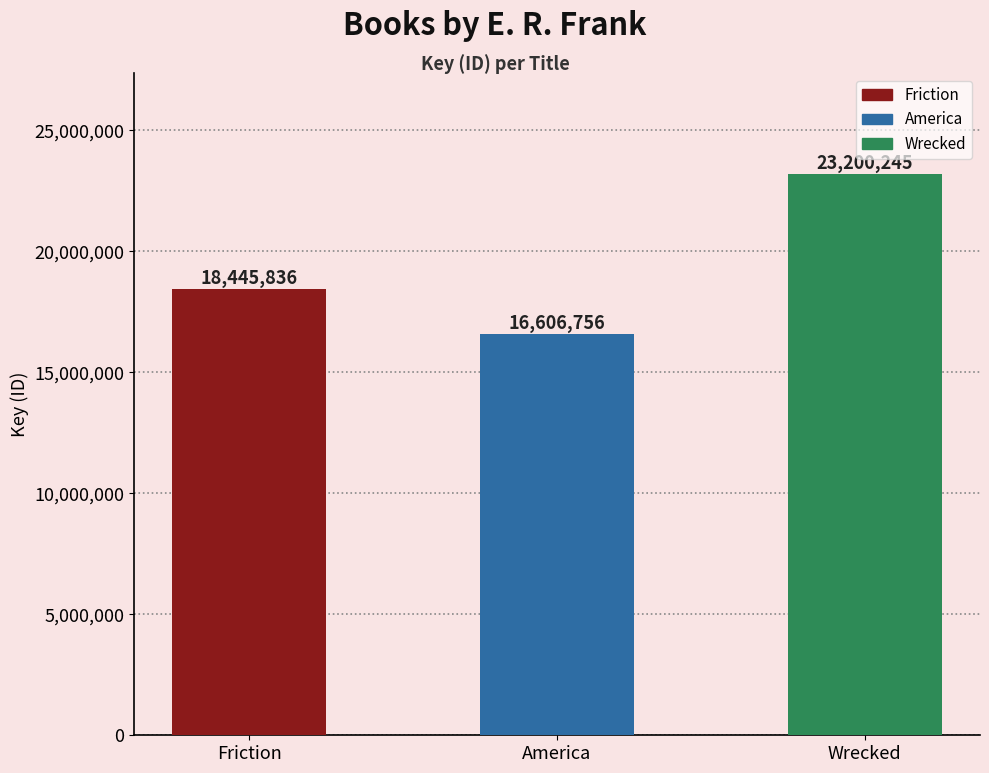

What is the difference between the maximum and minimum values?

6593489